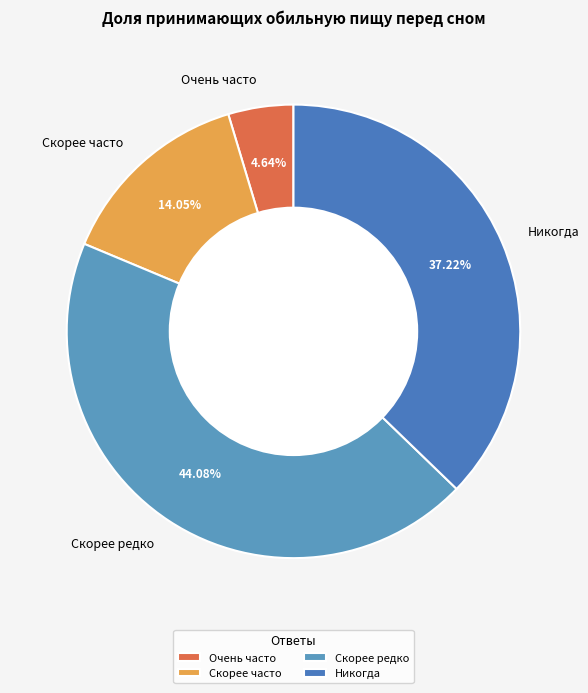

To the nearest percent, what portion does Скорее часто represent?

14%